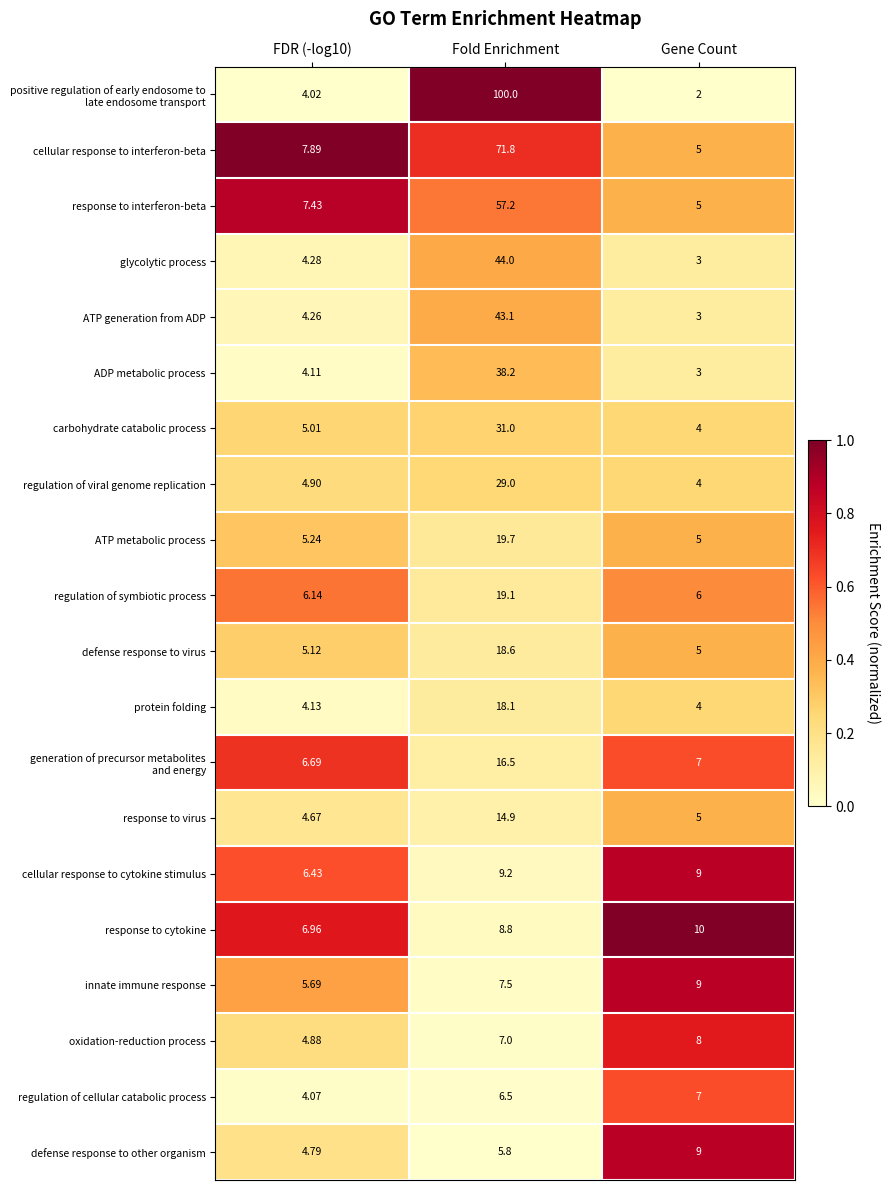

Which label corresponds to the smallest value in the chart?

Gene Count